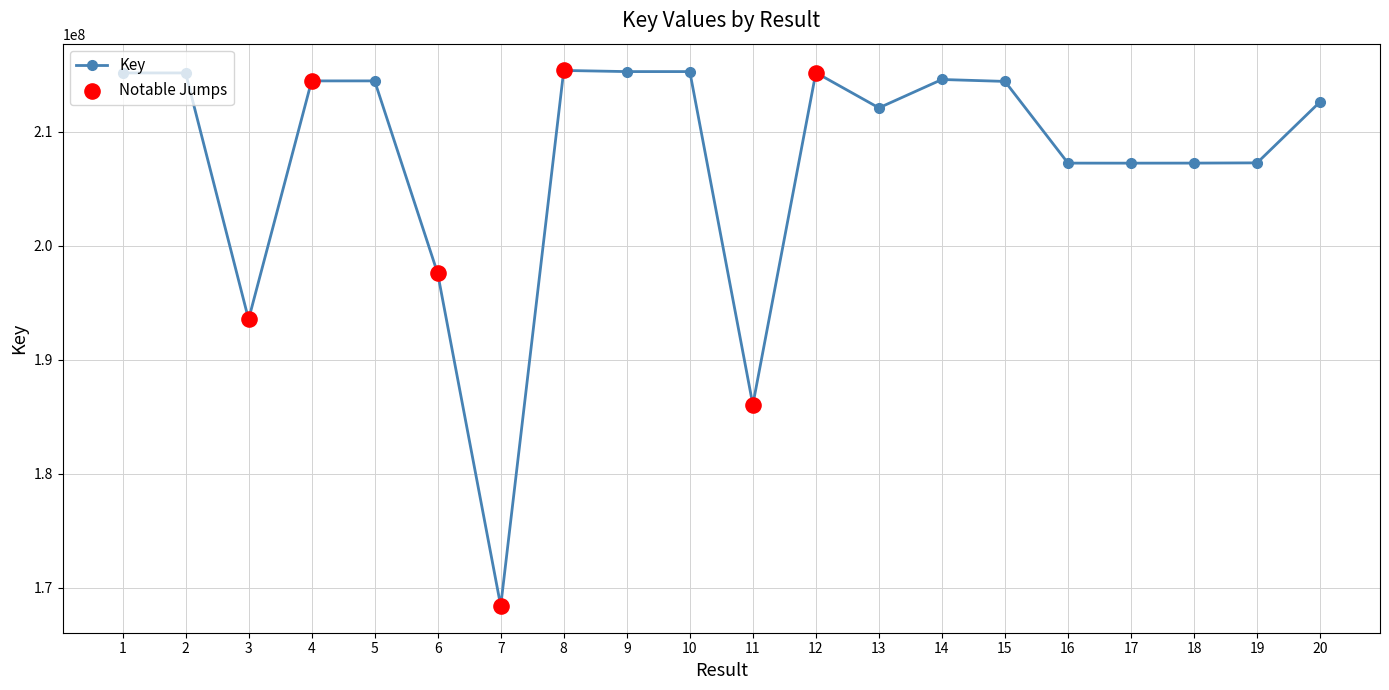

What is the change in value from 12 to 18?

-7940859